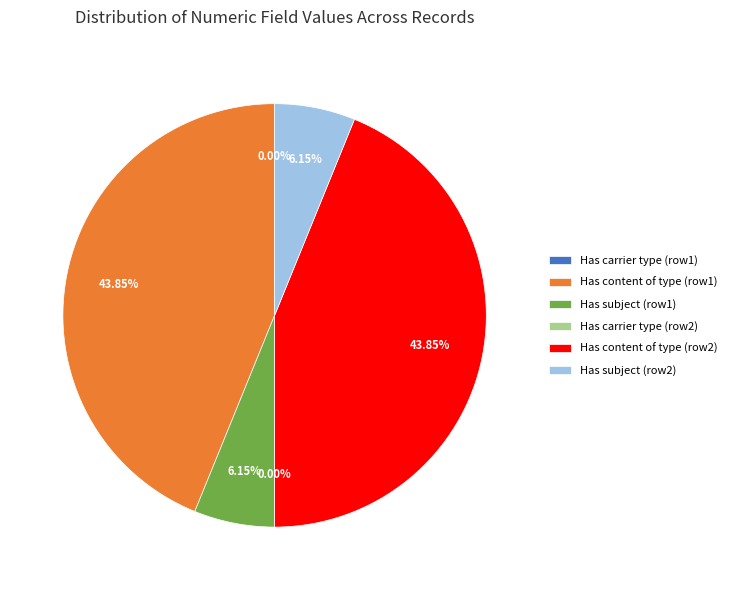

Does Has content of type (row1) account for over 50% of the chart?

No